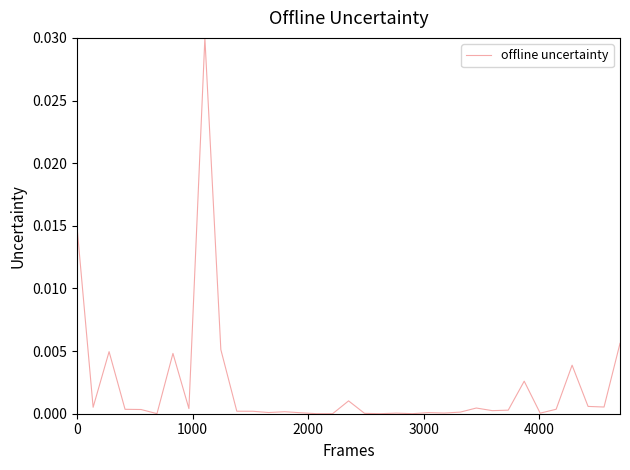

Does the chart display data point markers on the line(s)?

No